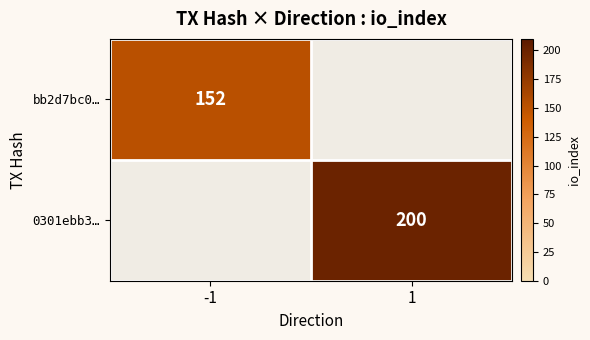

Count the number of data series in this chart.

2